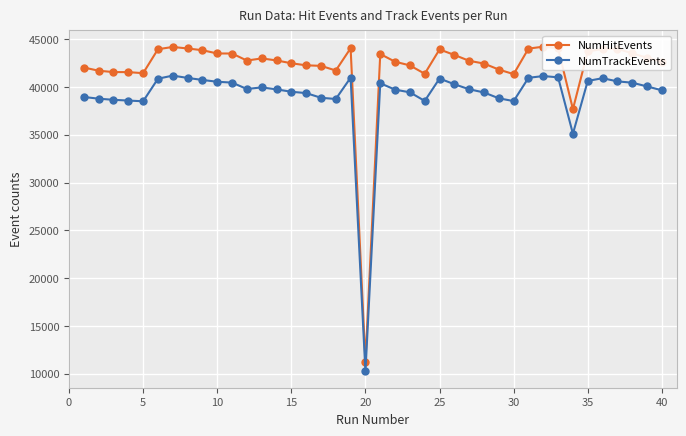

Reading left to right, transcribe all the data shown in this chart.

NumHitEvents: 42040	41704	41562	41558	41447	43953	44193	44032	43851	43509	43506	42769	42992	42782	42485	42269	42214	41726	44057	11242	43451	42646	42260	41387	43932	43355	42742	42453	41826	41348	44018	44220	44043	37682	43726	43971	44005	43518	43070	42633
NumTrackEvents: 38957	38777	38659	38581	38505	40869	41192	40950	40738	40549	40461	39792	39959	39751	39503	39362	38873	38745	40975	10225	40395	39722	39444	38542	40884	40289	39763	39428	38818	38524	40962	41146	41012	35109	40635	40921	40589	40451	40061	39655